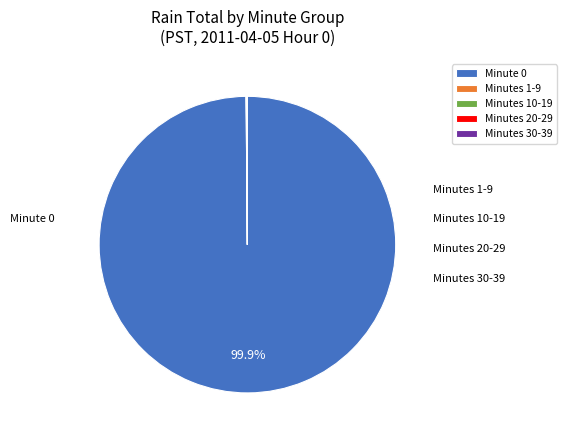

Does any single category account for the majority?

Yes